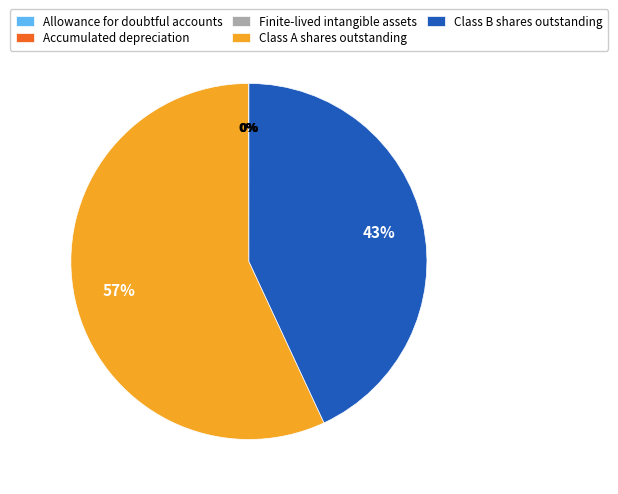

Is there any slice that represents more than half of the pie?

Yes